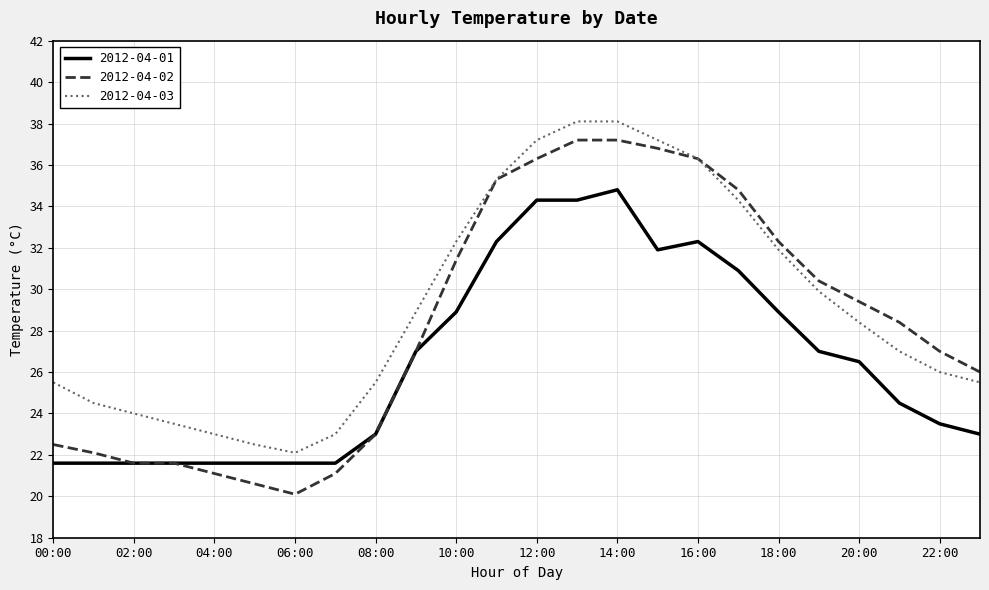

How many values in the 2012-04-03 series exceed 28?

12